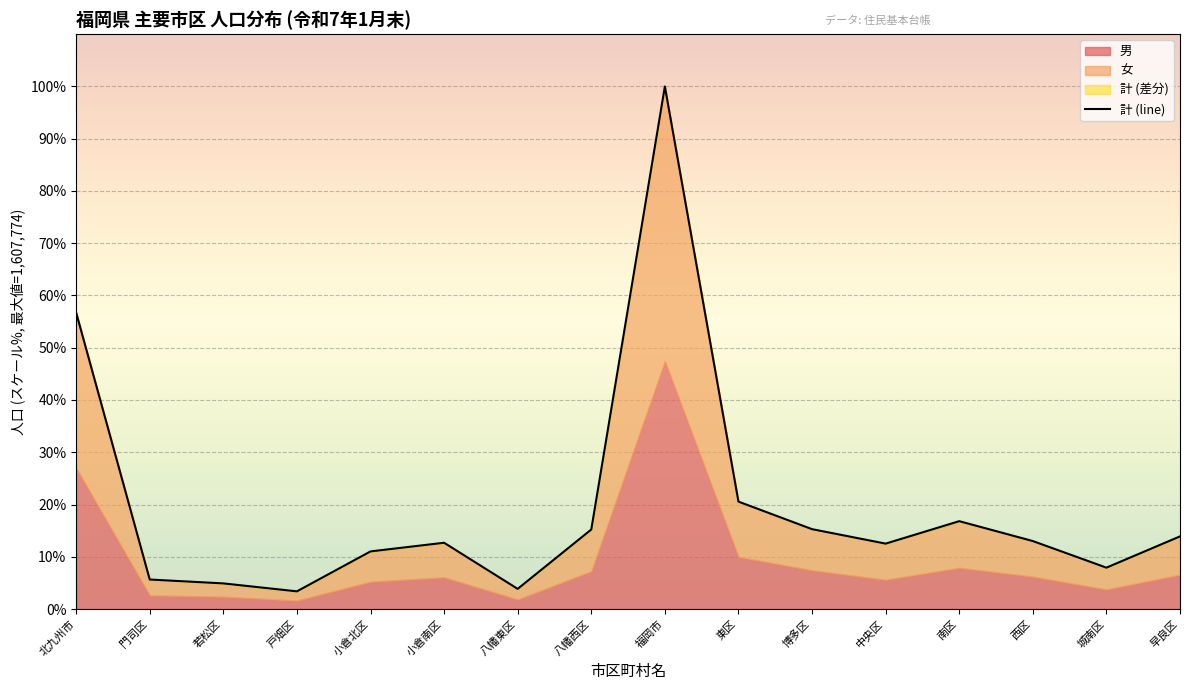

True or false: the data shows 21.6 at 早良区.

False